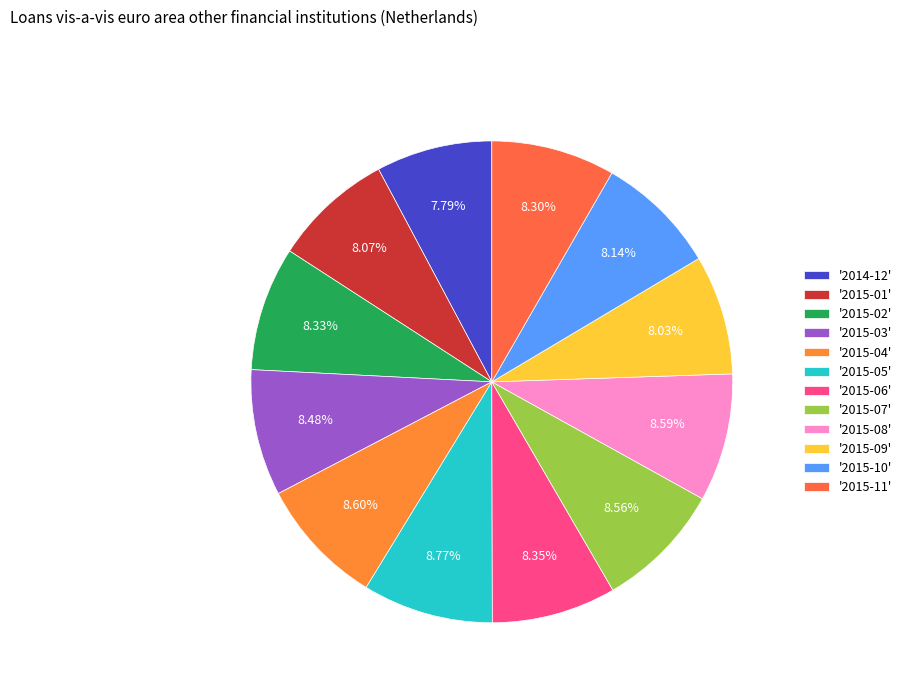

To the nearest percent, what is the difference between the largest and smallest slice percentages?

1%